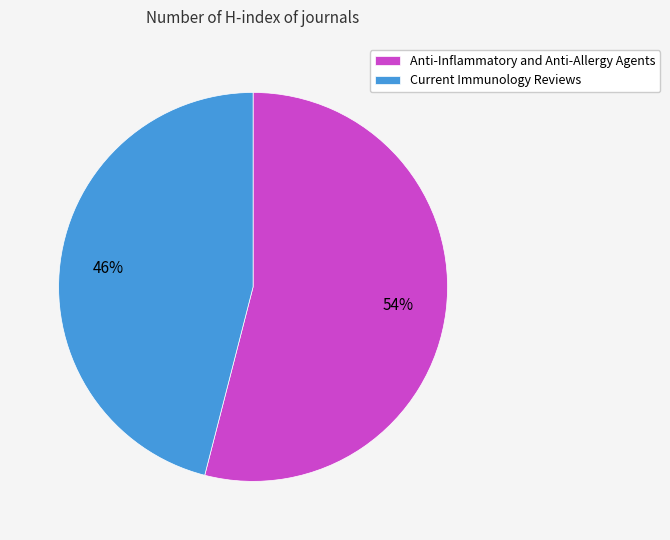

Is there a majority slice in this chart?

Yes